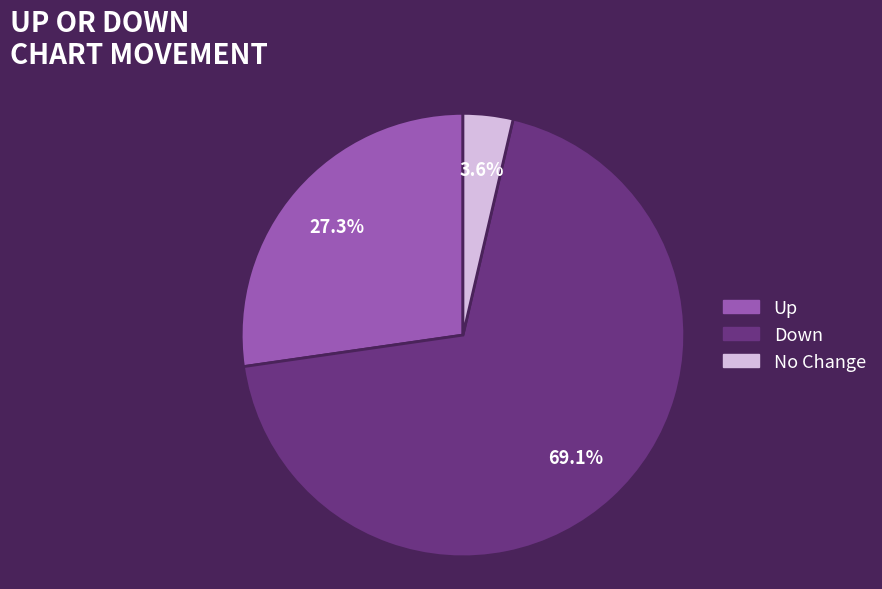

Is there any slice that represents more than half of the pie?

Yes